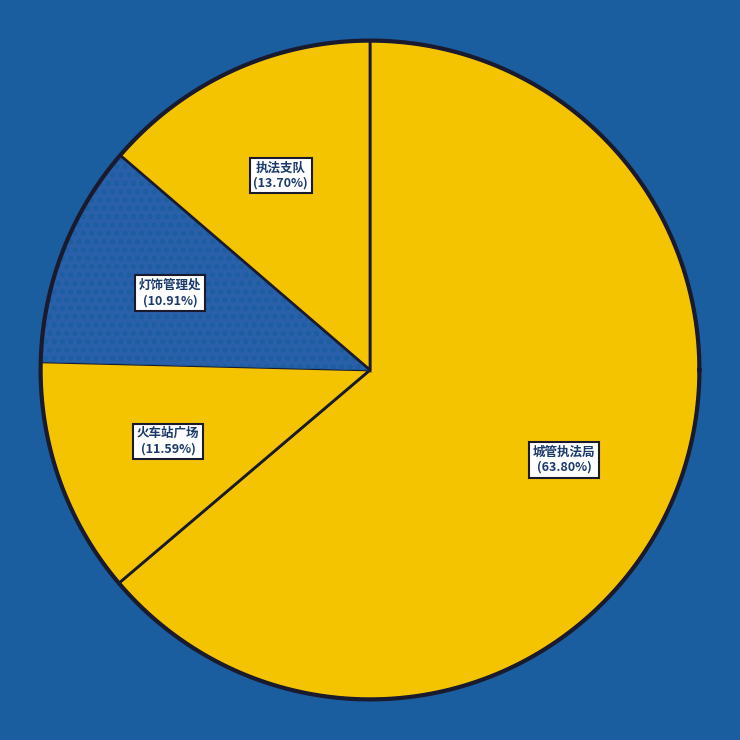

Which category has the smallest portion of the pie?

常德市灯饰管理处